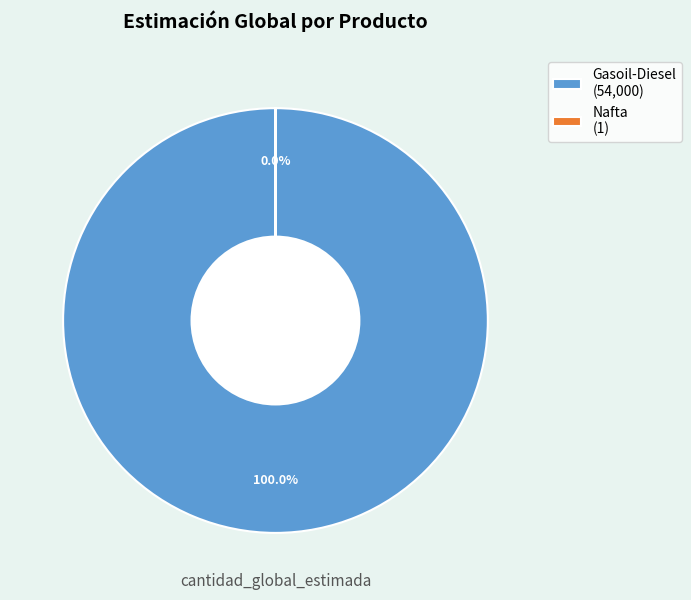

To the nearest percent, what is the combined percentage of Gasoil-Diesel and Nafta?

100%